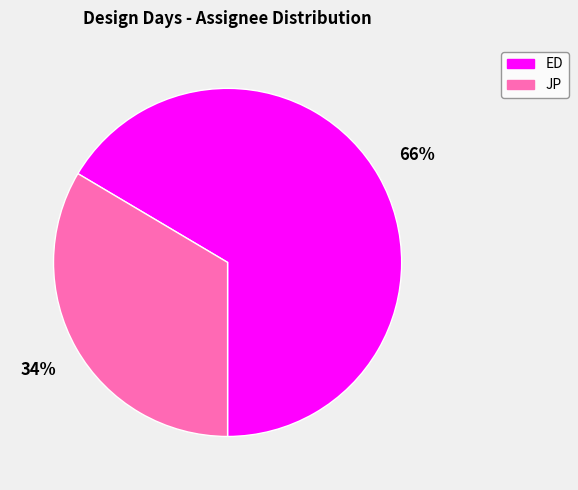

What percentage is the JP slice, to the nearest percent?

34%